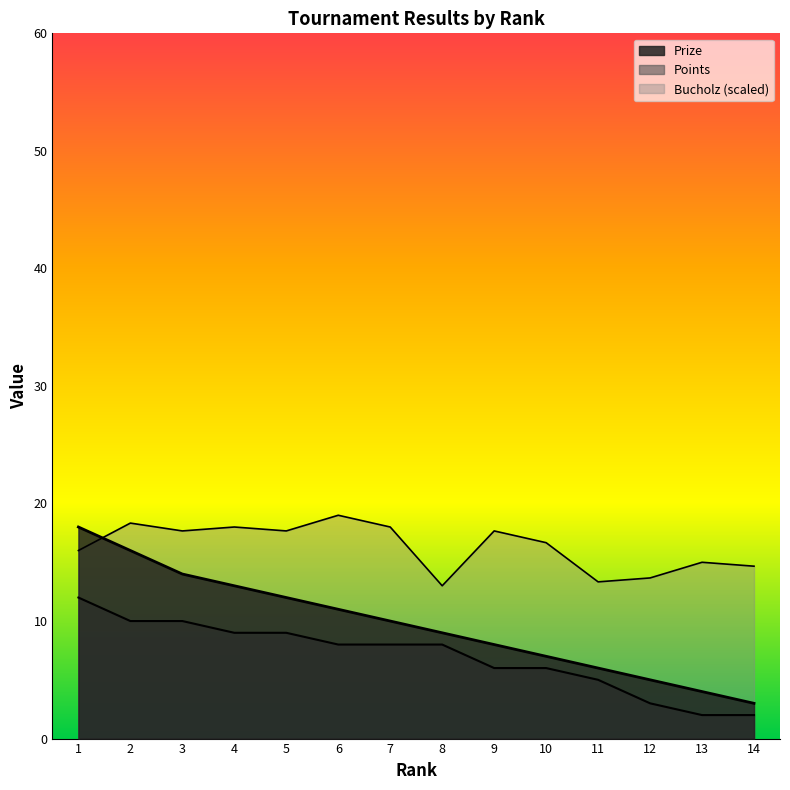

At how many categories does at least one series exceed 11?

14